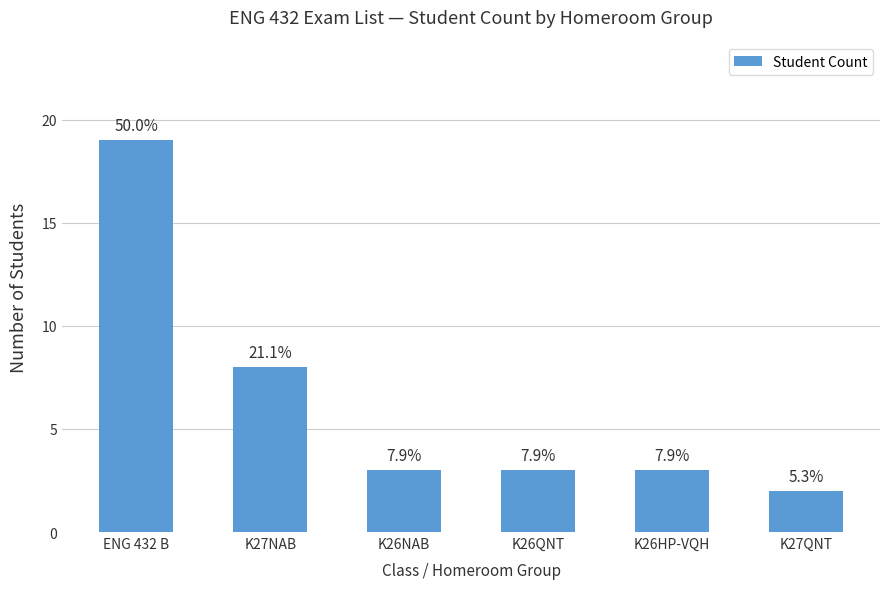

List the labels in order of value, largest first.

ENG 432 B, K27NAB, K26NAB, K26QNT, K26HP-VQH, K27QNT